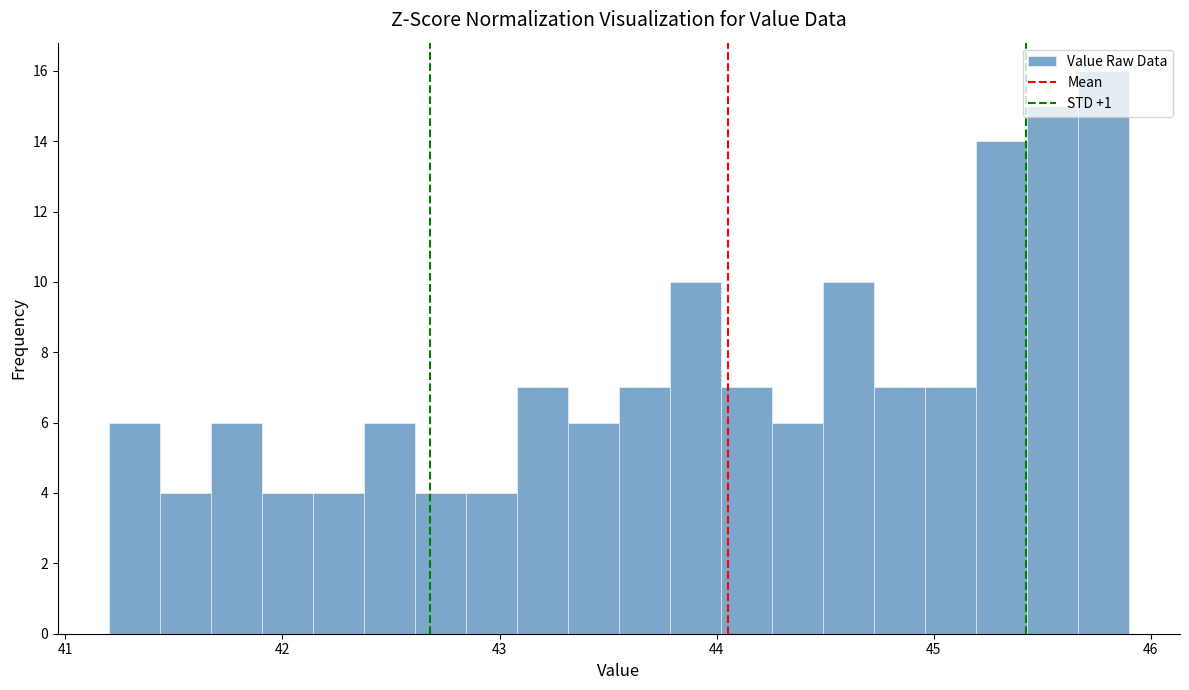

Around what value on the x-axis is the tallest bar? Give the approximate position of its centre, as read against the axis.

45.8